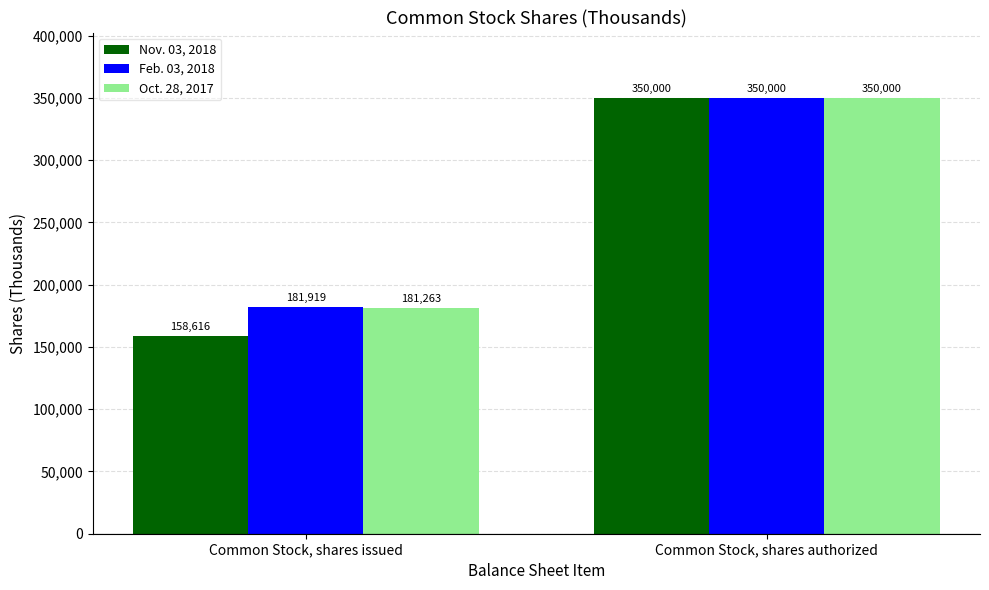

What are all the series names shown in the legend?

Nov. 03, 2018, Feb. 03, 2018, Oct. 28, 2017